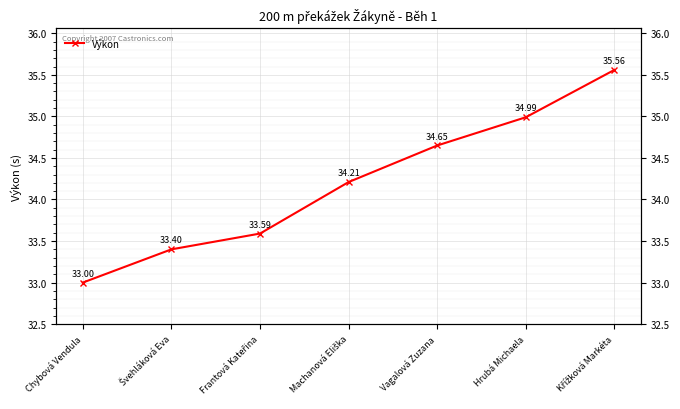

Reading left to right, transcribe all the data shown in this chart.

Chybová Vendula=33.0	Švehláková Eva=33.4	Frantová Kateřina=33.6	Machanová Eliška=34.2	Vagalová Zuzana=34.6	Hrubá Michaela=35.0	Křížková Markéta=35.6